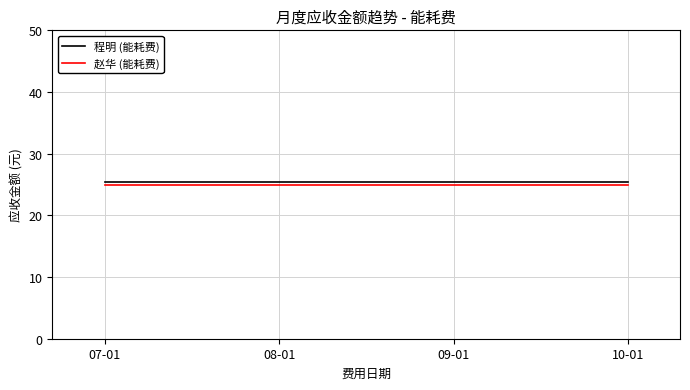

The 程明 (能耗费) series shows 38.0 at 10-01. True or false?

False